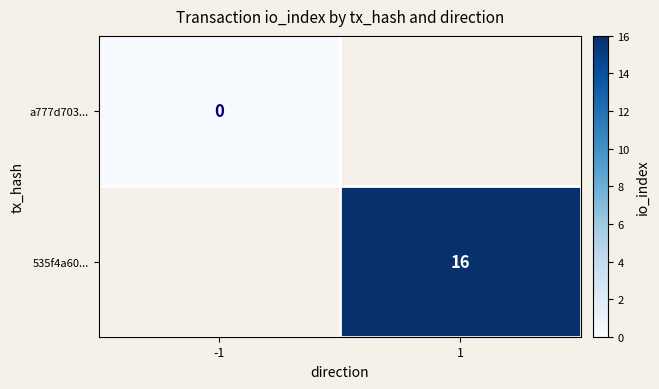

The 535f4a60... series shows 16 at 1. True or false?

True